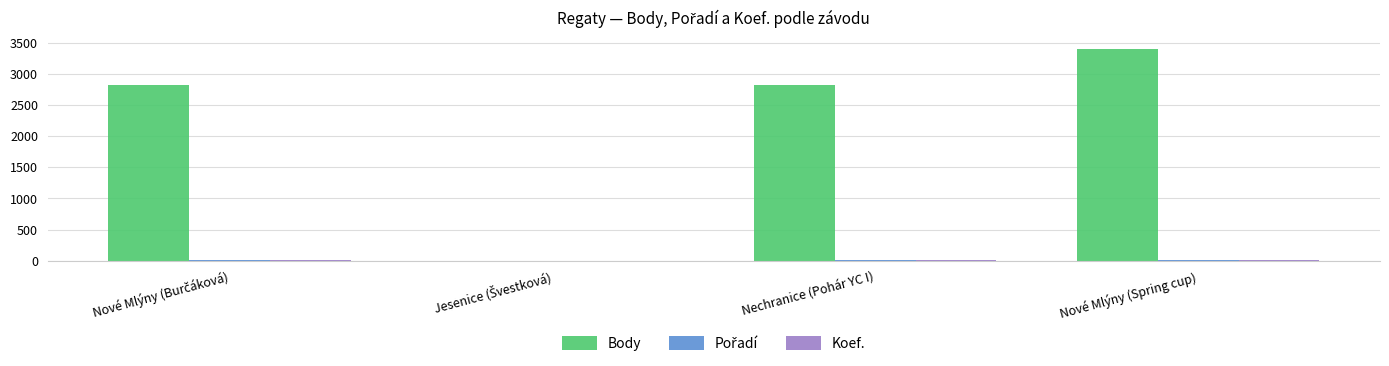

What is the average value of the Body series?

2258